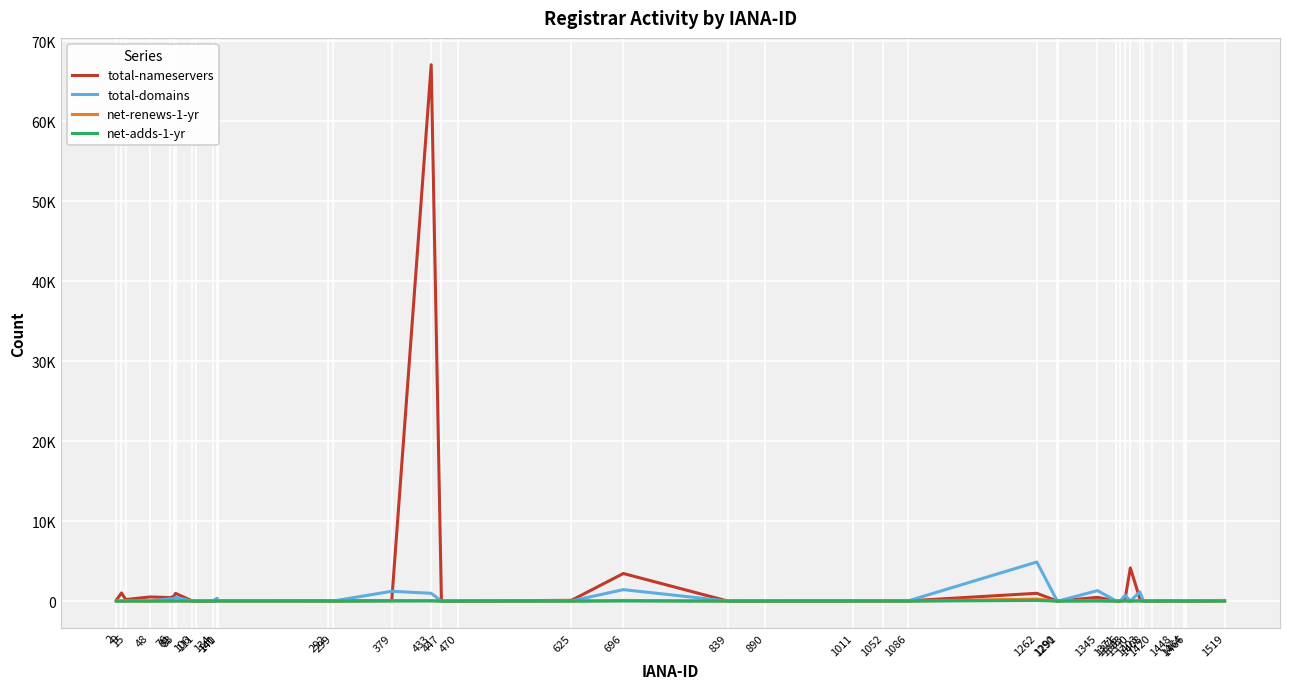

How many interior local peaks does the net-adds-1-yr series have?

9